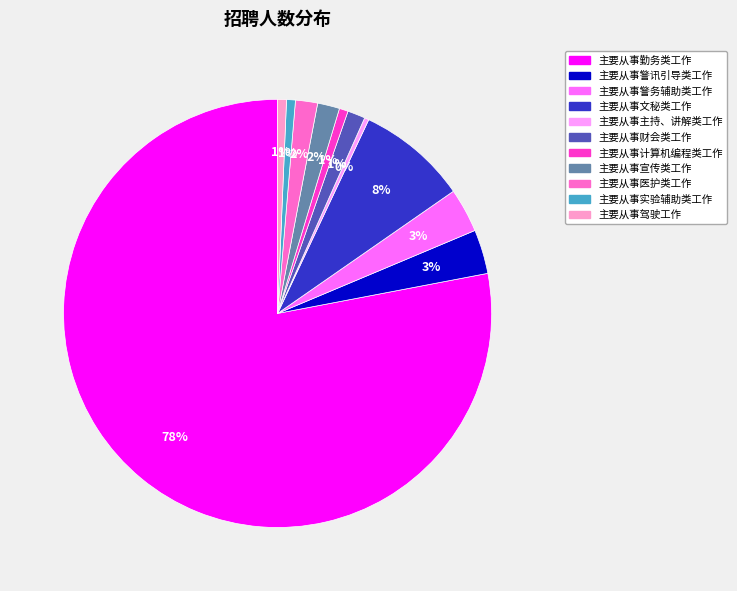

To the nearest percent, what is the average slice percentage?

9%